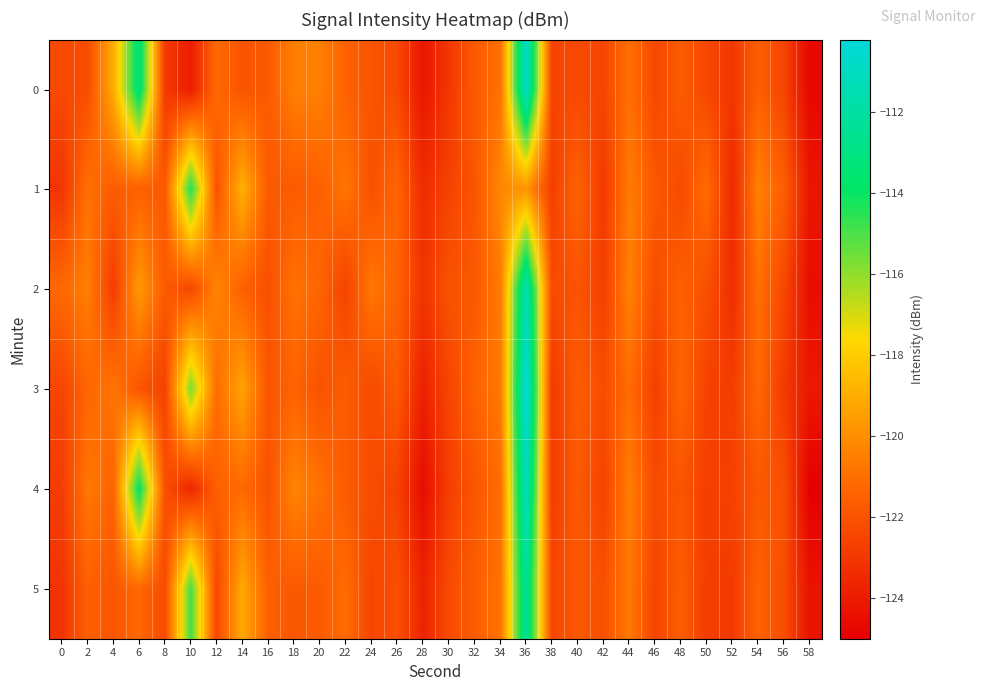

Reading right to left, extract all data points from this chart.

0: 58=-124.7	56=-122.5	54=-121.5	52=-123.0	50=-122.4	48=-121.6	46=-122.4	44=-121.0	42=-122.5	40=-122.3	38=-122.5	36=-110.7	34=-120.9	32=-121.7	30=-123.0	28=-124.2	26=-122.3	24=-121.9	22=-121.5	20=-120.5	18=-120.5	16=-121.7	14=-122.0	12=-121.2	10=-123.9	8=-122.9	6=-113.2	4=-119.0	2=-122.2	0=-122.3
1: 58=-124.2	56=-121.6	54=-120.4	52=-123.5	50=-121.1	48=-122.3	46=-121.8	44=-120.6	42=-122.9	40=-121.4	38=-122.7	36=-119.8	34=-120.2	32=-121.9	30=-122.6	28=-123.4	26=-121.3	24=-122.1	22=-120.8	20=-121.5	18=-121.7	16=-121.7	14=-118.9	12=-122.0	10=-114.4	8=-121.8	6=-121.5	4=-121.7	2=-121.0	0=-123.1
2: 58=-124.5	56=-122.4	54=-121.0	52=-123.3	50=-122.1	48=-121.5	46=-122.2	44=-120.4	42=-122.7	40=-121.9	38=-122.3	36=-111.5	34=-120.6	32=-121.8	30=-122.0	28=-123.1	26=-121.4	24=-120.7	22=-122.6	20=-121.3	18=-120.9	16=-122.1	14=-121.5	12=-120.3	10=-122.4	8=-121.7	6=-119.6	4=-122.8	2=-120.5	0=-121.2
3: 58=-124.1	56=-122.9	54=-121.2	52=-122.8	50=-122.6	48=-121.3	46=-122.7	44=-121.1	42=-122.2	40=-121.6	38=-122.9	36=-110.2	34=-120.7	32=-121.4	30=-122.5	28=-123.8	26=-121.7	24=-122.3	22=-121.6	20=-122.0	18=-121.4	16=-121.9	14=-119.3	12=-121.1	10=-115.7	8=-122.6	6=-121.9	4=-120.8	2=-121.3	0=-122.5
4: 58=-125.0	56=-122.1	54=-121.8	52=-122.6	50=-122.7	48=-121.9	46=-122.3	44=-120.5	42=-122.6	40=-121.7	38=-122.8	36=-111.1	34=-121.1	32=-121.9	30=-122.7	28=-124.5	26=-122.6	24=-122.2	22=-121.7	20=-120.9	18=-120.3	16=-122.0	14=-121.2	12=-121.5	10=-123.6	8=-122.1	6=-113.8	4=-121.4	2=-120.7	0=-122.8
5: 58=-124.3	56=-122.2	54=-121.4	52=-122.9	50=-122.8	48=-121.6	46=-122.5	44=-120.7	42=-122.1	40=-121.8	38=-122.4	36=-112.3	34=-120.9	32=-121.6	30=-122.3	28=-123.7	26=-122.1	24=-122.5	22=-121.1	20=-121.7	18=-121.8	16=-121.5	14=-119.1	12=-122.4	10=-114.9	8=-122.3	6=-121.2	4=-121.9	2=-121.5	0=-123.1